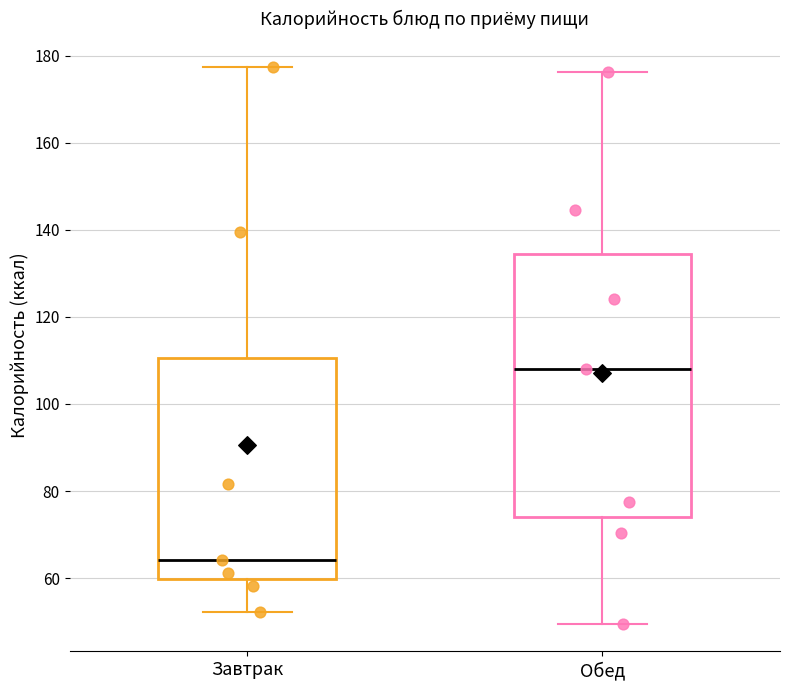

Comparing the boxes themselves (not the whiskers), which one is the tallest?

Обед